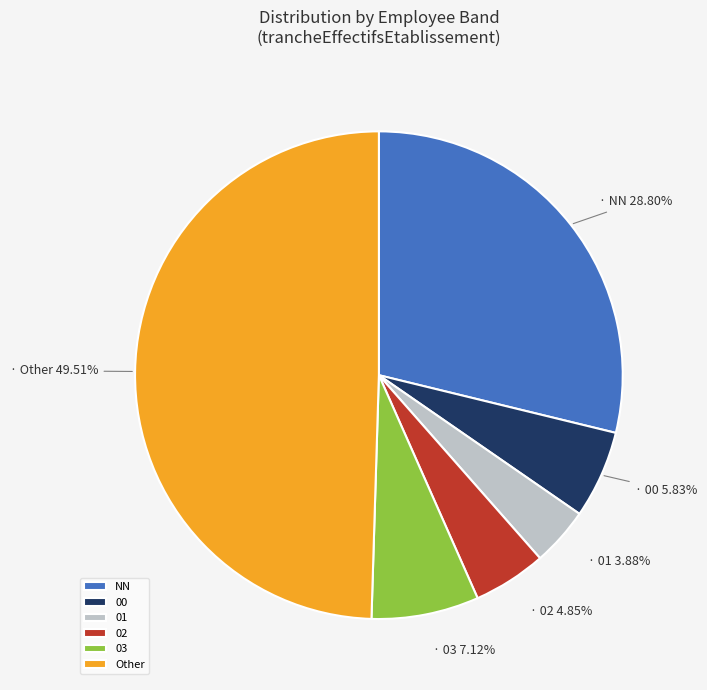

Does 03 account for over 50% of the chart?

No